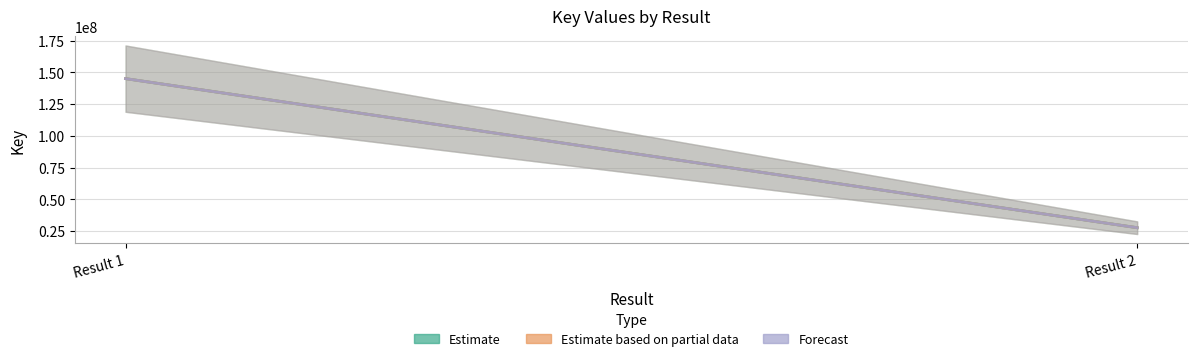

At Result 2, list the series in order from smallest to largest.

Estimate, Estimate based on partial data, Forecast